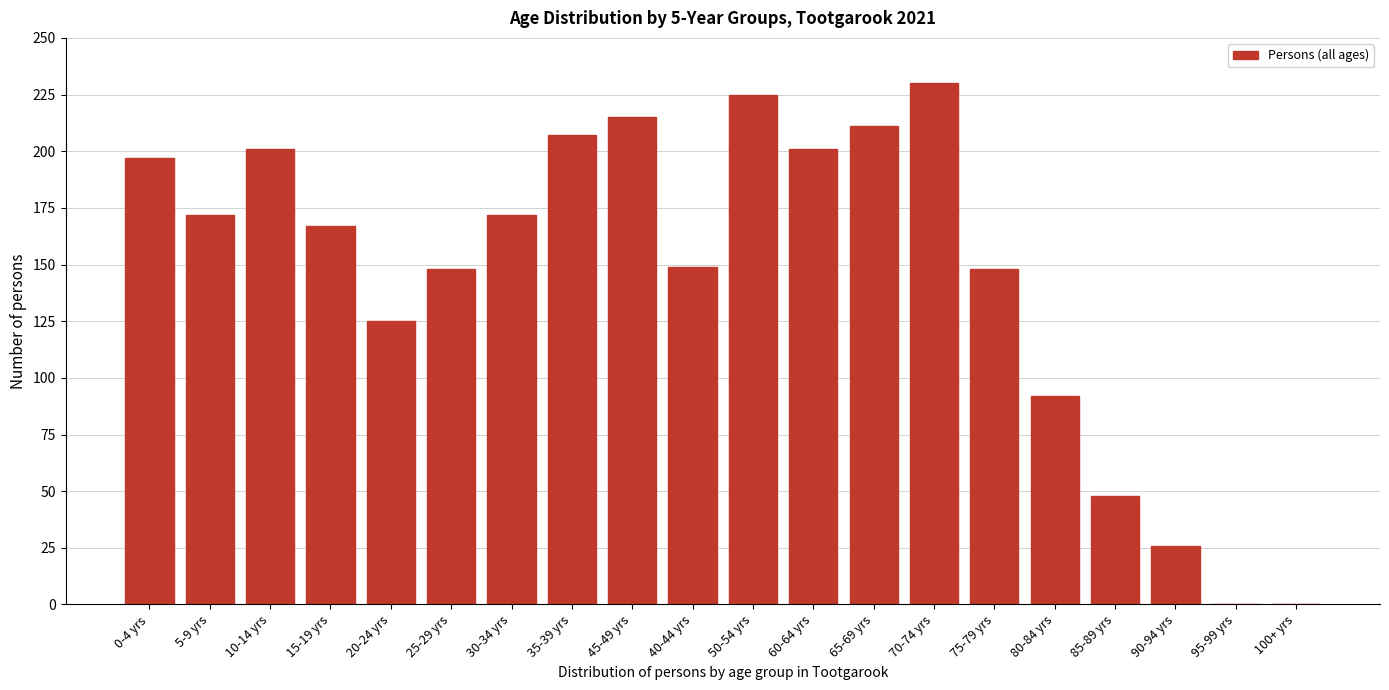

Reading left to right, transcribe all the data shown in this chart.

0-4 yrs=197	5-9 yrs=172	10-14 yrs=201	15-19 yrs=167	20-24 yrs=125	25-29 yrs=148	30-34 yrs=172	35-39 yrs=207	45-49 yrs=215	40-44 yrs=149	50-54 yrs=225	60-64 yrs=201	65-69 yrs=211	70-74 yrs=230	75-79 yrs=148	80-84 yrs=92	85-89 yrs=48	90-94 yrs=26	95-99 yrs=0	100+ yrs=0